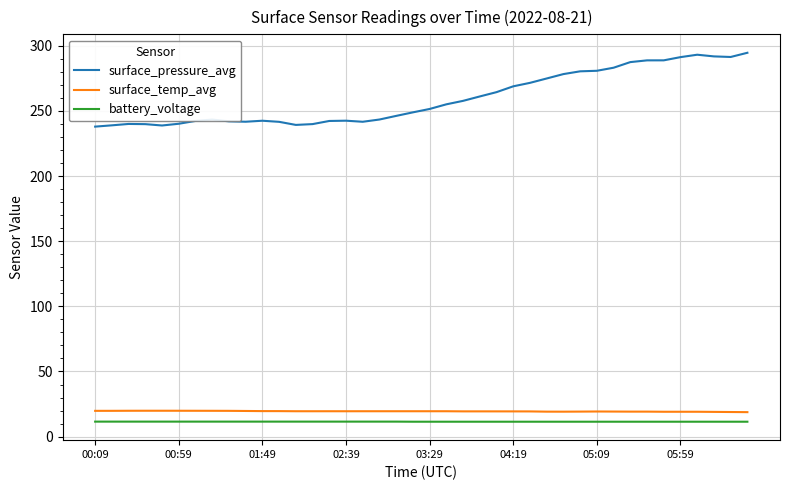

Which series has the largest range (max minus min)?

surface_pressure_avg